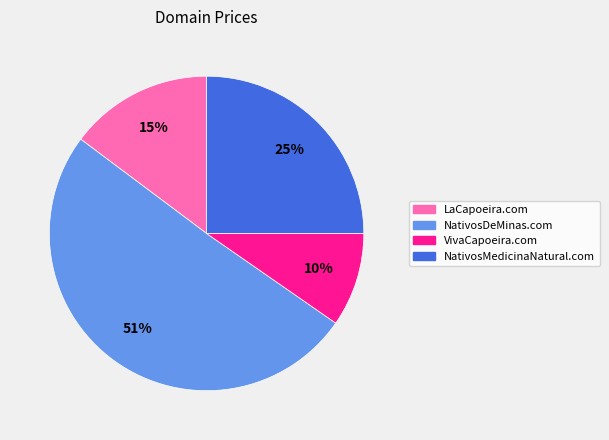

What is the largest slice in the pie chart?

NativosDeMinas.com